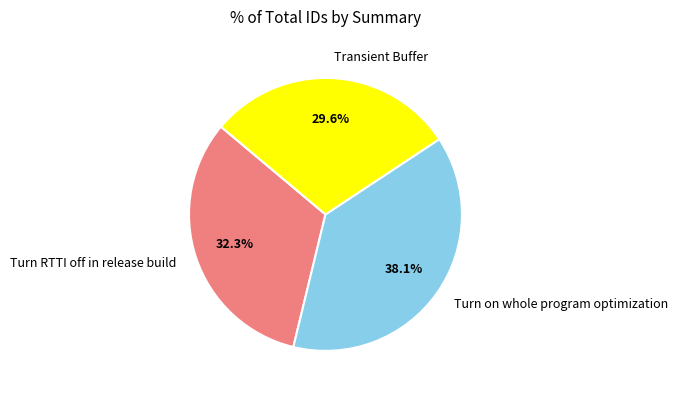

To the nearest percent, what portion does Transient Buffer represent?

30%